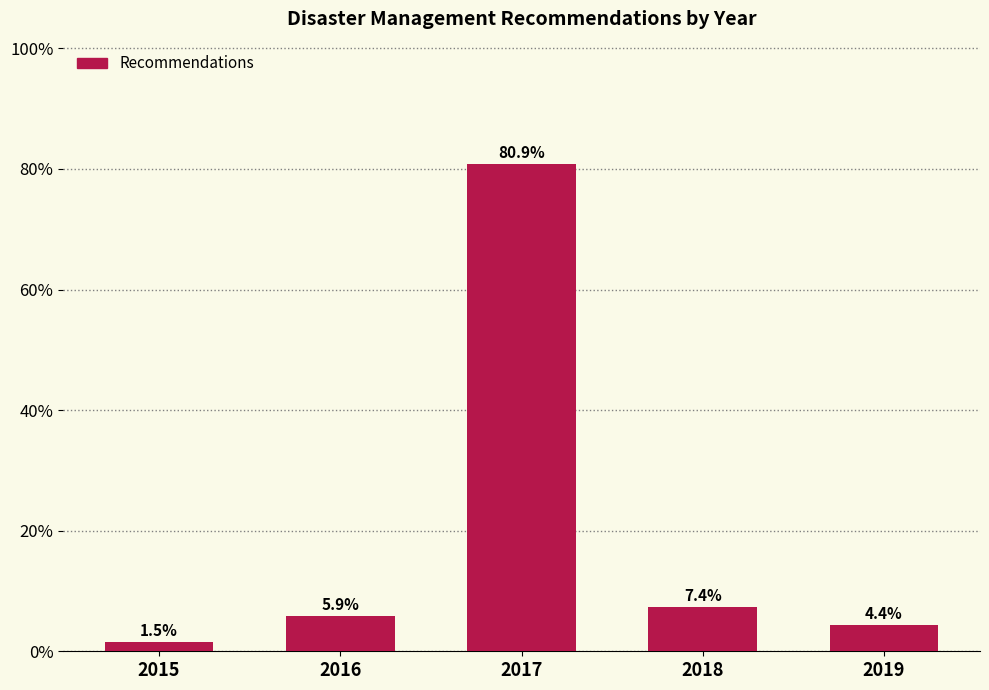

Reading left to right, what are all the values shown in this chart?

1.5	5.9	80.9	7.4	4.4